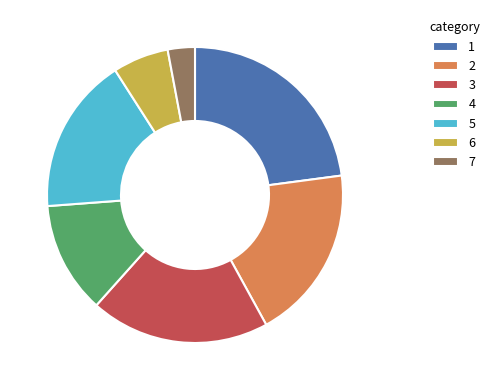

Which has a higher value, 3 or 4?

3